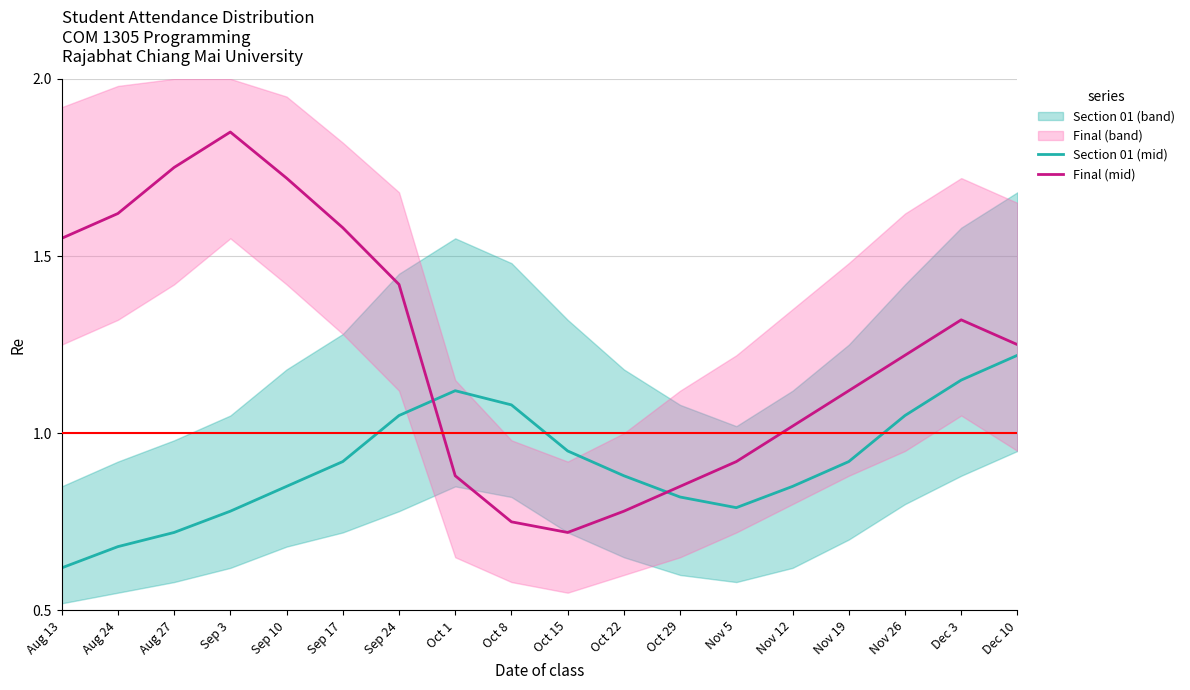

How many data points in Final (mid) are above 1?

12